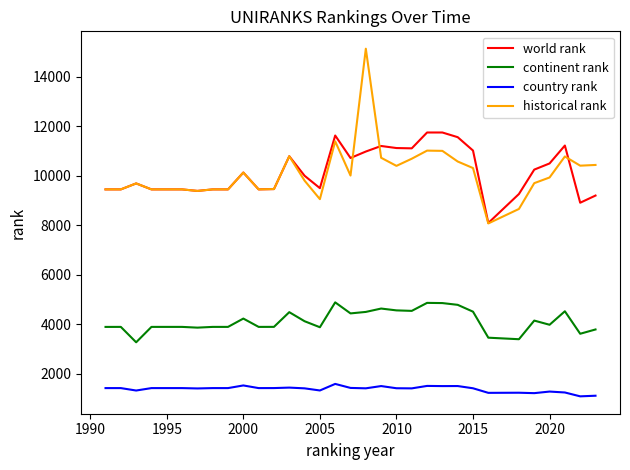

Which series has the widest spread of values?

historical rank